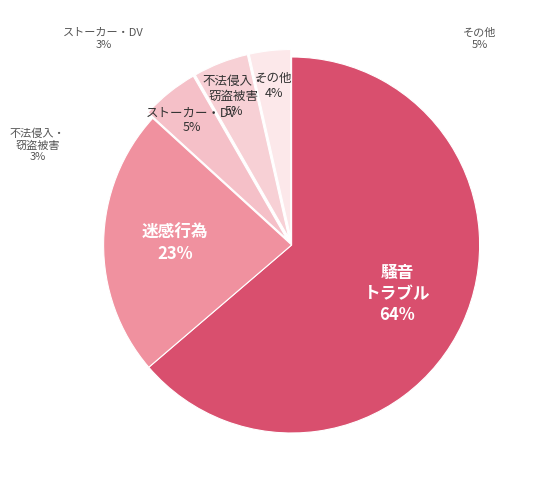

How many segments does this pie chart have?

2